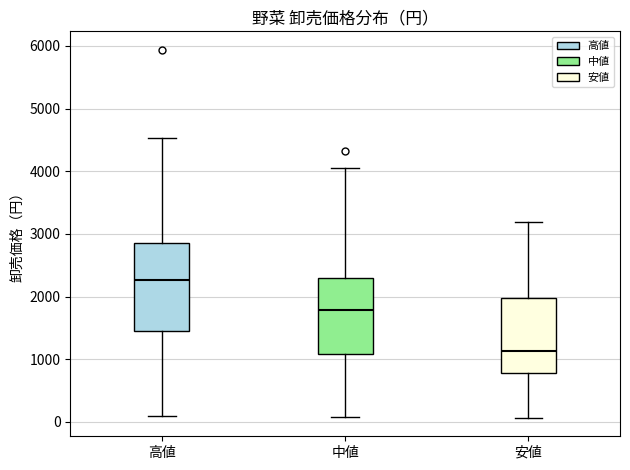

Which box has the lowest median line?

安値